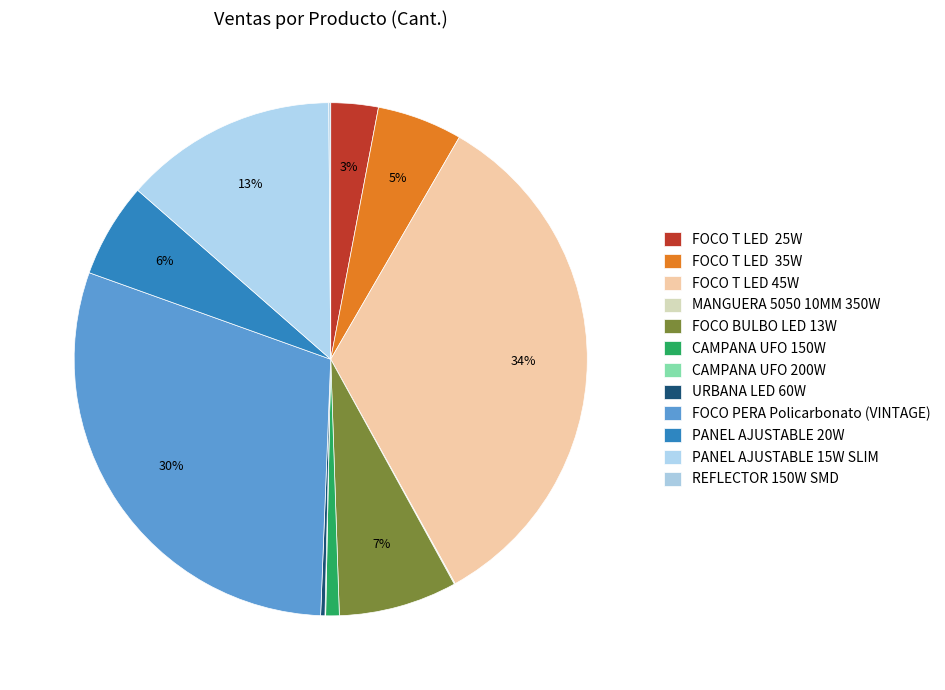

What is the change in value from MANGUERA 5050 10MM 350W to URBANA LED 60W?

+14